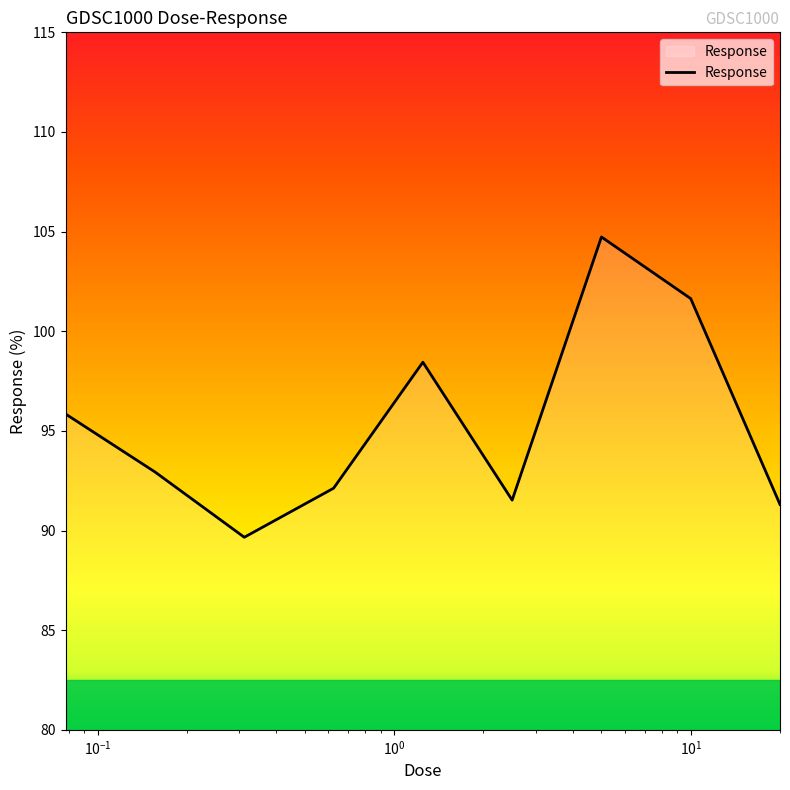

What is the smallest value displayed?

89.7